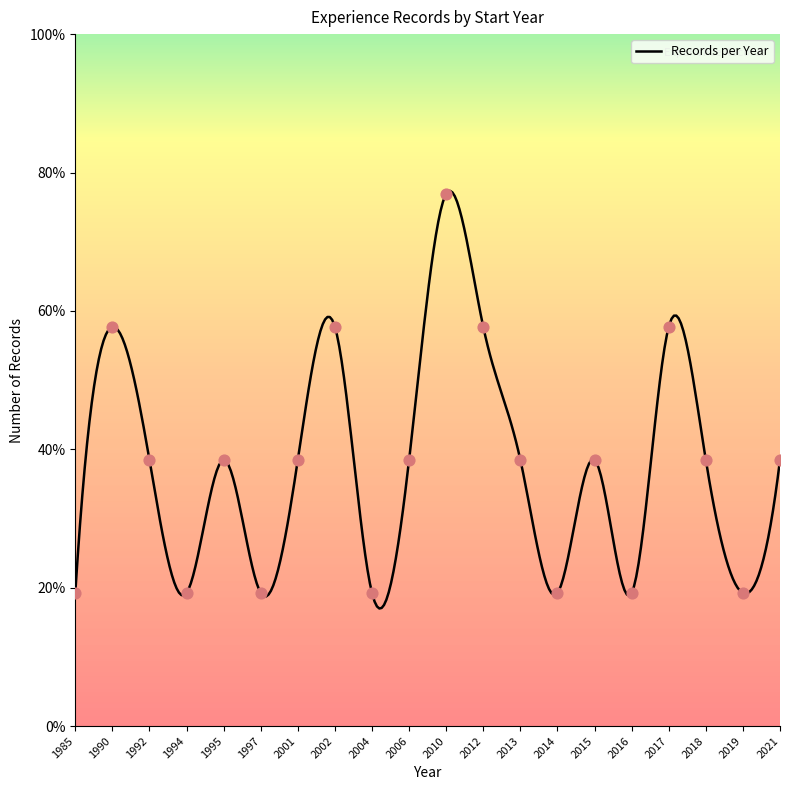

What is the ratio of the value at 2021 to the value at 2004?

2.0